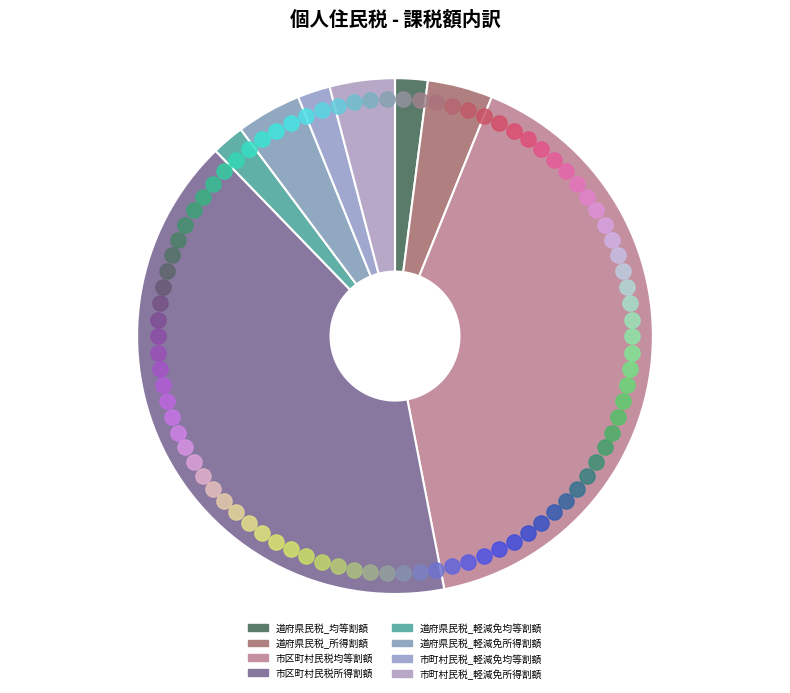

Approximately how many times larger is the value at 市区町村民税所得割額 compared to 道府県民税_所得割額?

10.0